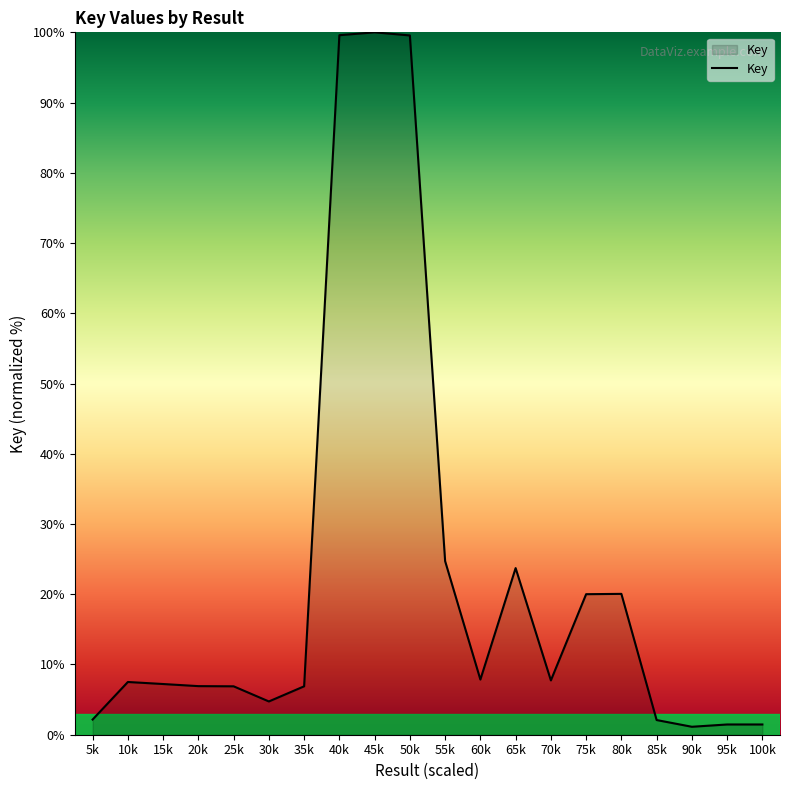

How many distinct data groups are displayed?

1